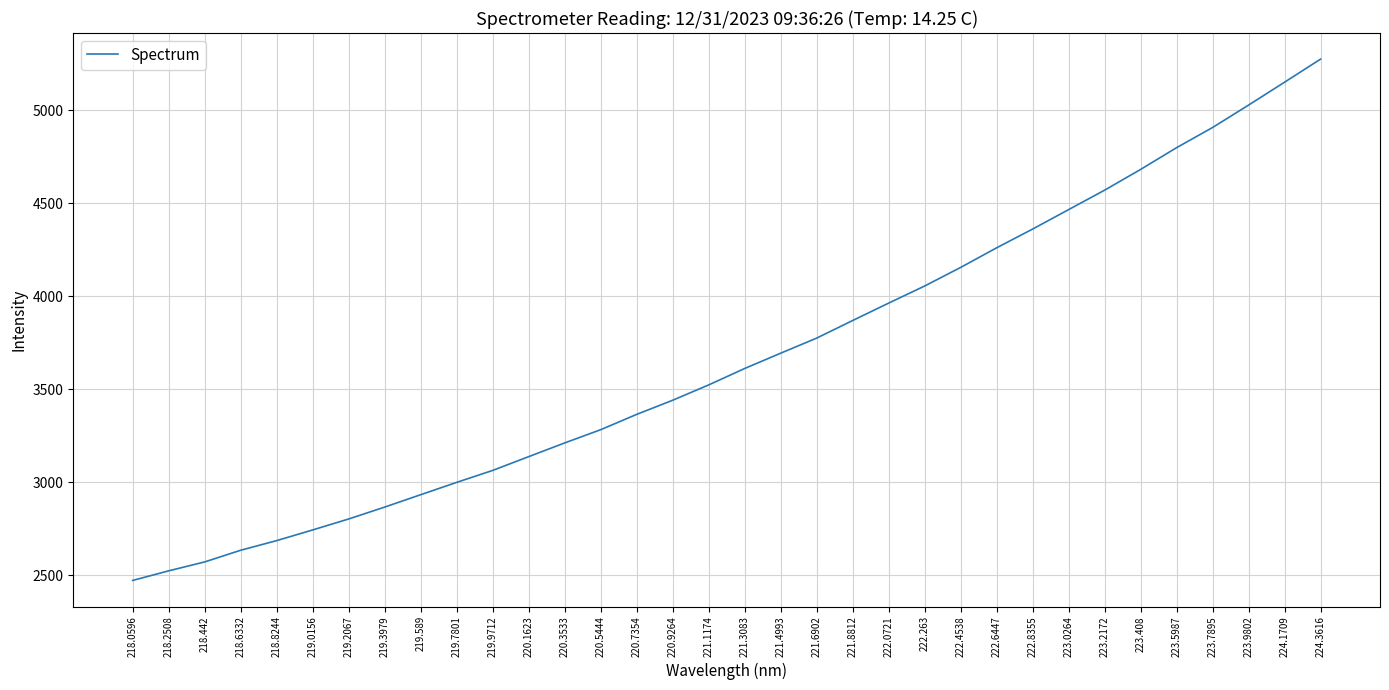

What is the change in value from 218.0596 to 222.6447?

+1787.8